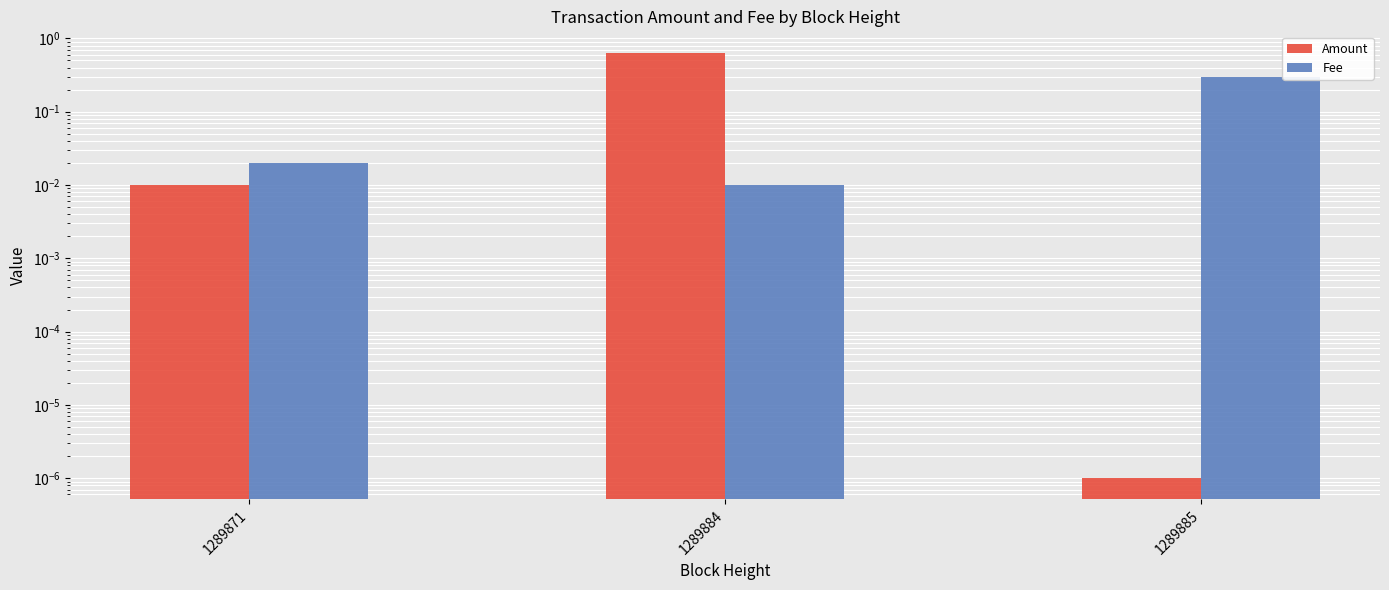

The value of Amount at 1289885 is 0.0. True or false?

False